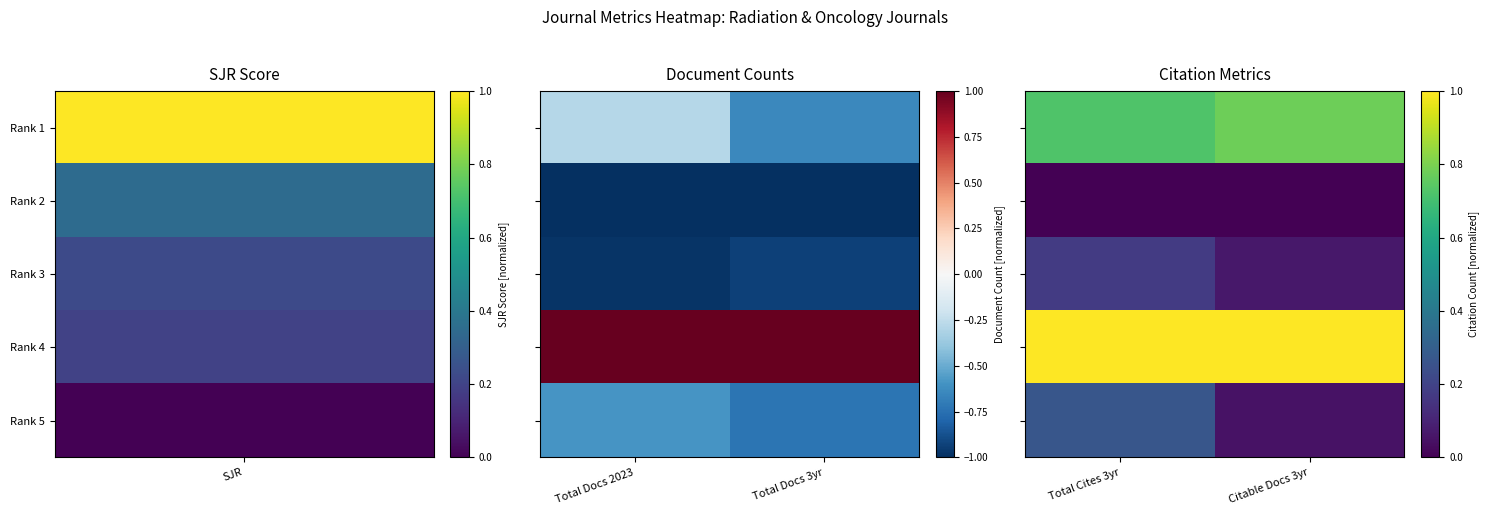

What is the spread (max minus min) of values at Citable Docs 3yr?

1.0